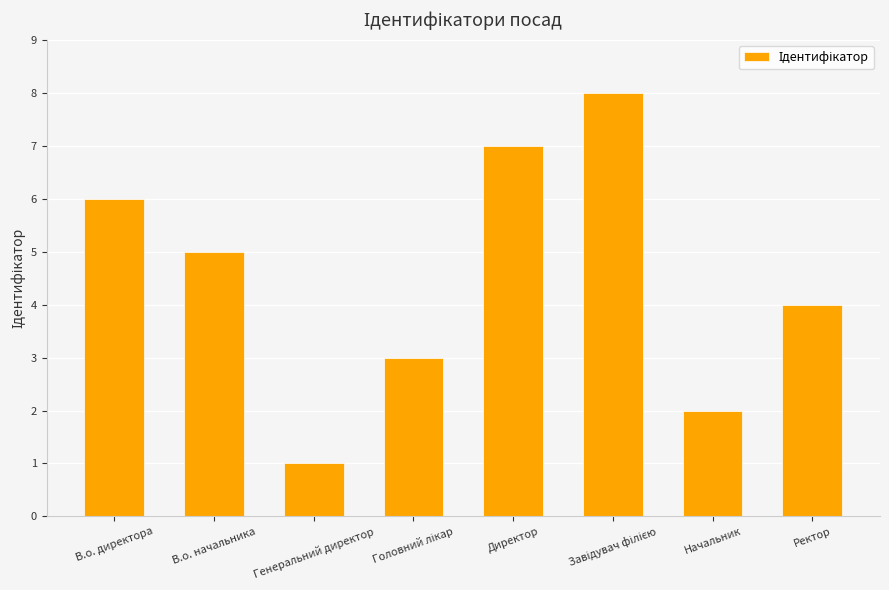

What is the greatest value displayed?

8